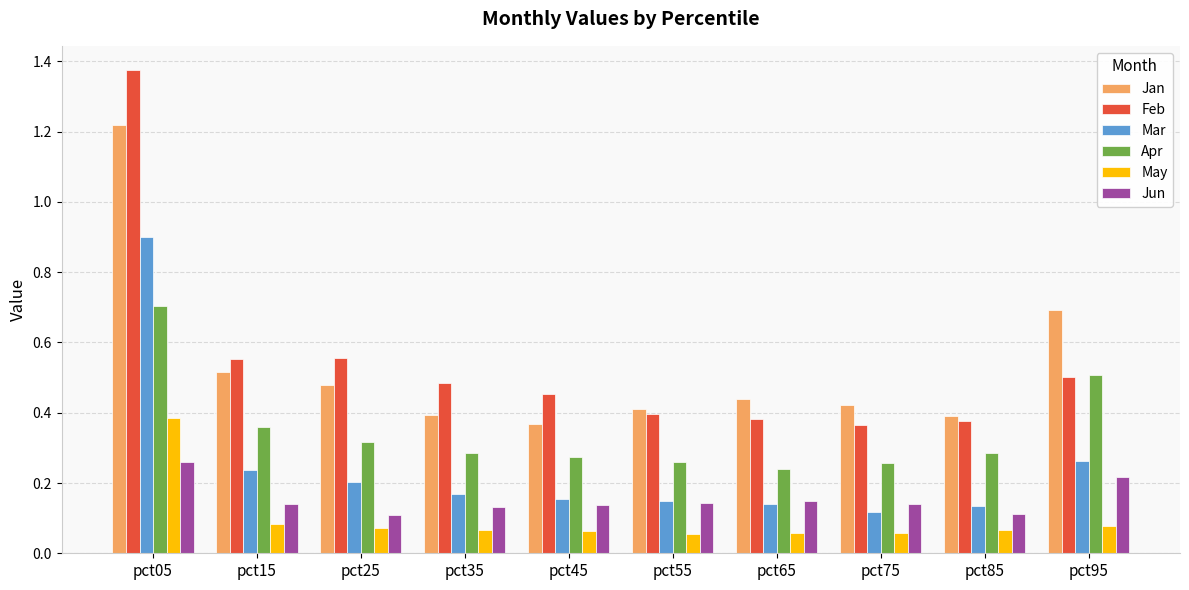

Count the Jun values in the range 0 to 1.

10